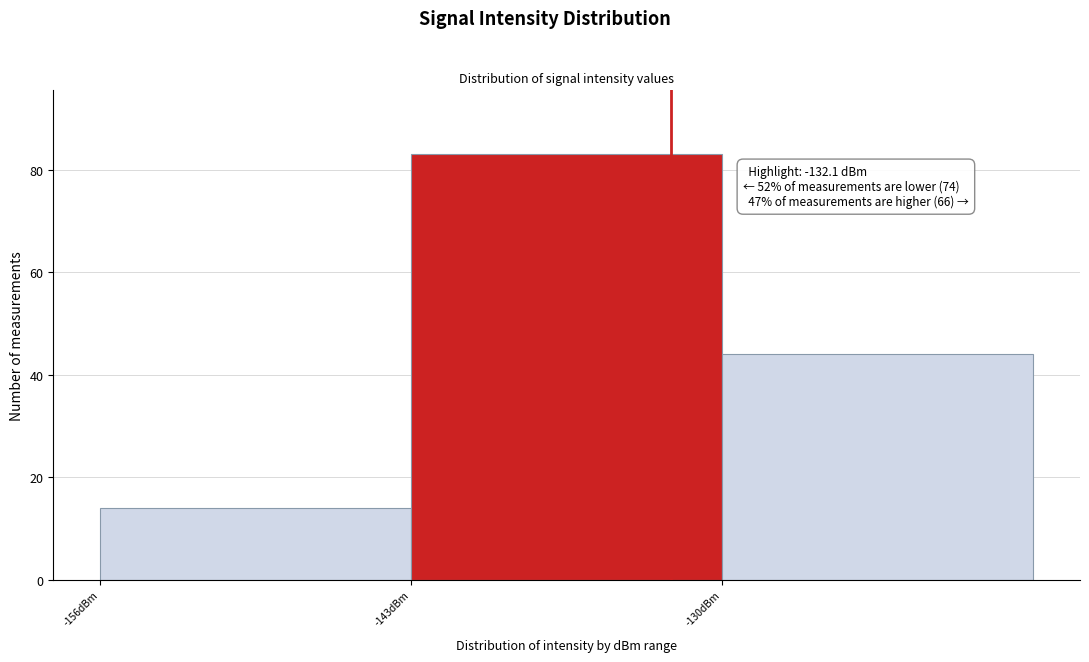

Over which range of the x-axis is the bar tallest?

-143 to -130